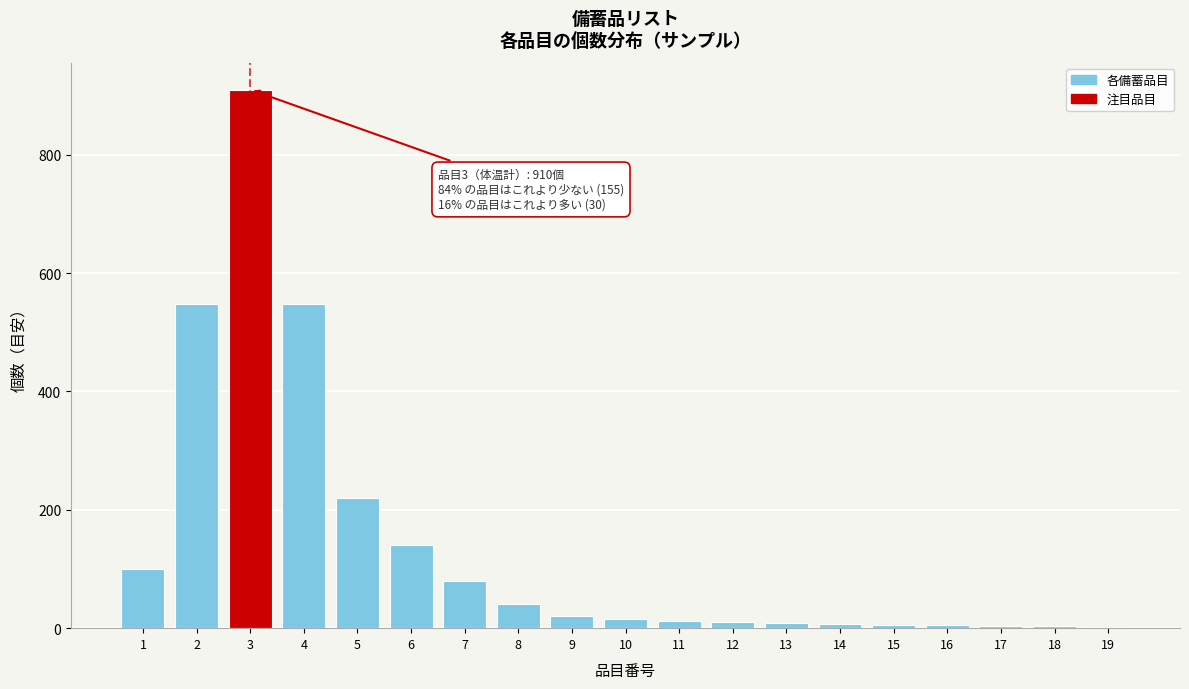

What is the ratio of the value at 3 to the value at 5?

4.1